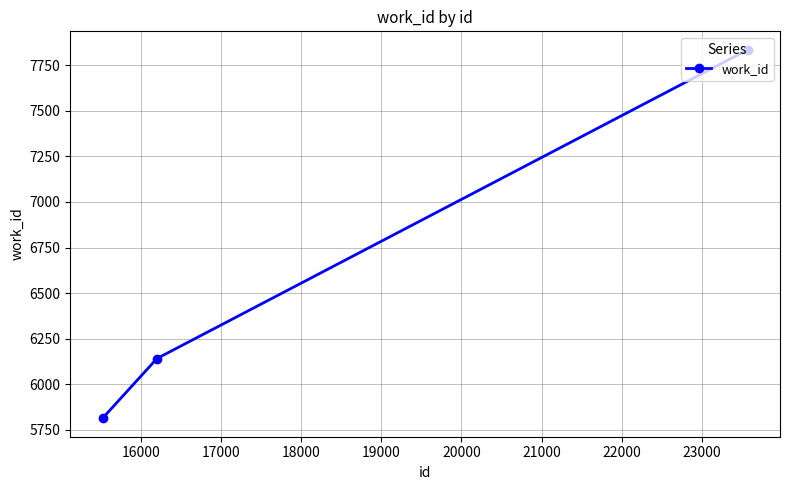

Reading right to left, transcribe all the data shown in this chart.

7835	6141	5813